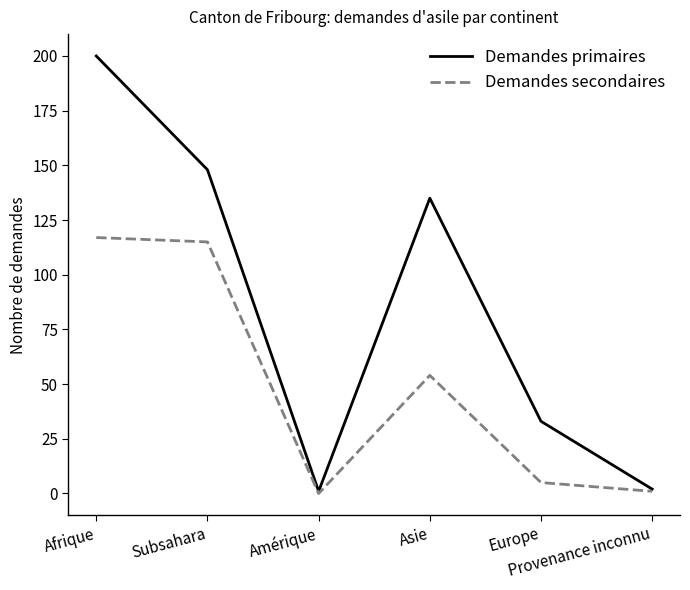

Which series changed the most between Afrique and Asie?

Demandes primaires